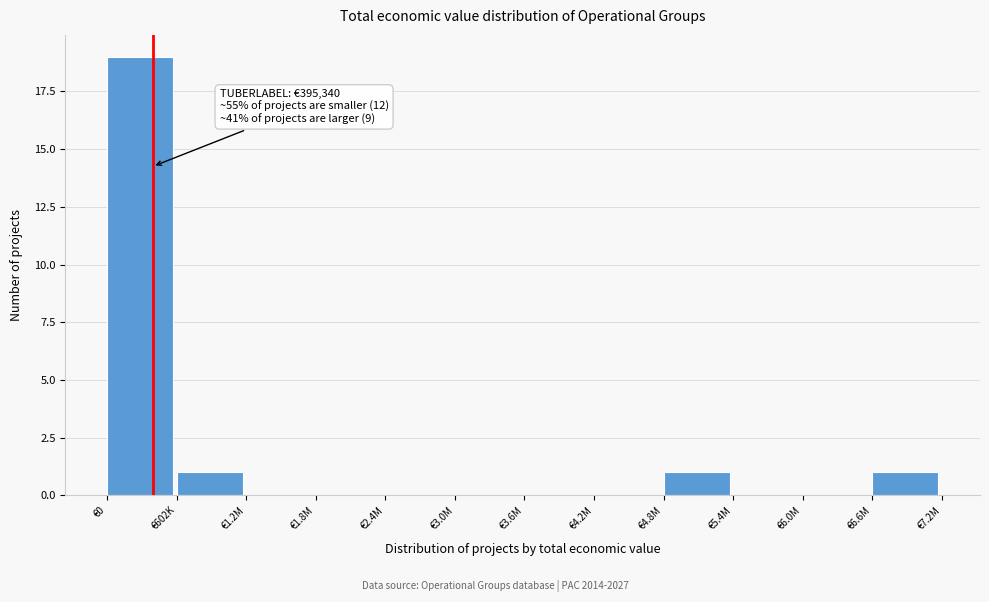

Reading left to right, what are all the values shown in this chart?

€0=19	€602K=1	€1.2M=0	€1.8M=0	€2.4M=0	€3.0M=0	€3.6M=0	€4.2M=0	€4.8M=1	€5.4M=0	€6.0M=0	€6.6M=1